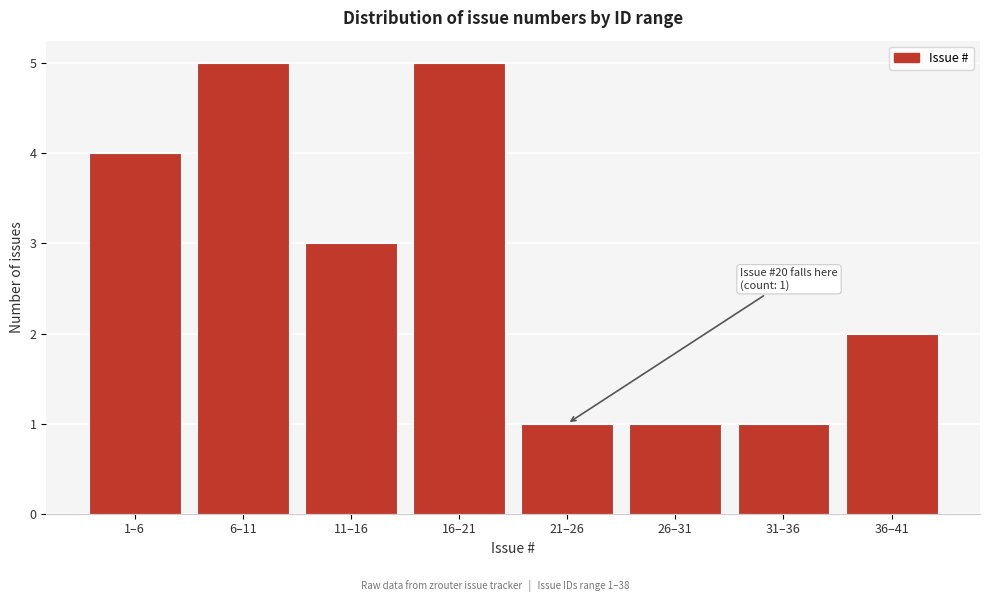

Reading left to right, extract all data points from this chart.

1–6=4	6–11=5	11–16=3	16–21=5	21–26=1	26–31=1	31–36=1	36–41=2